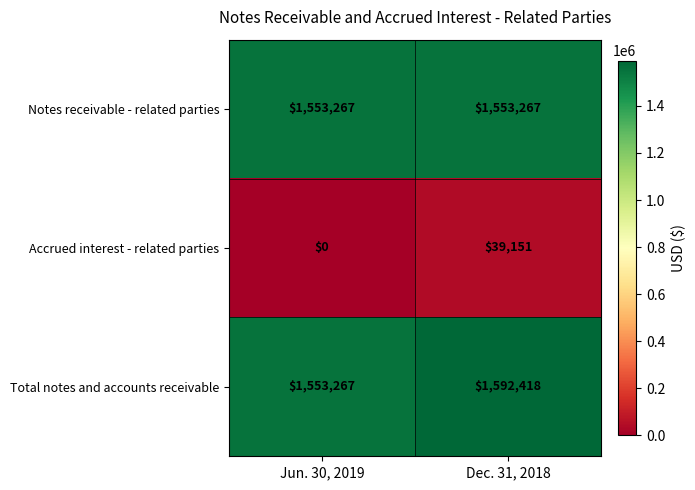

At how many categories does at least one series exceed 107726?

2